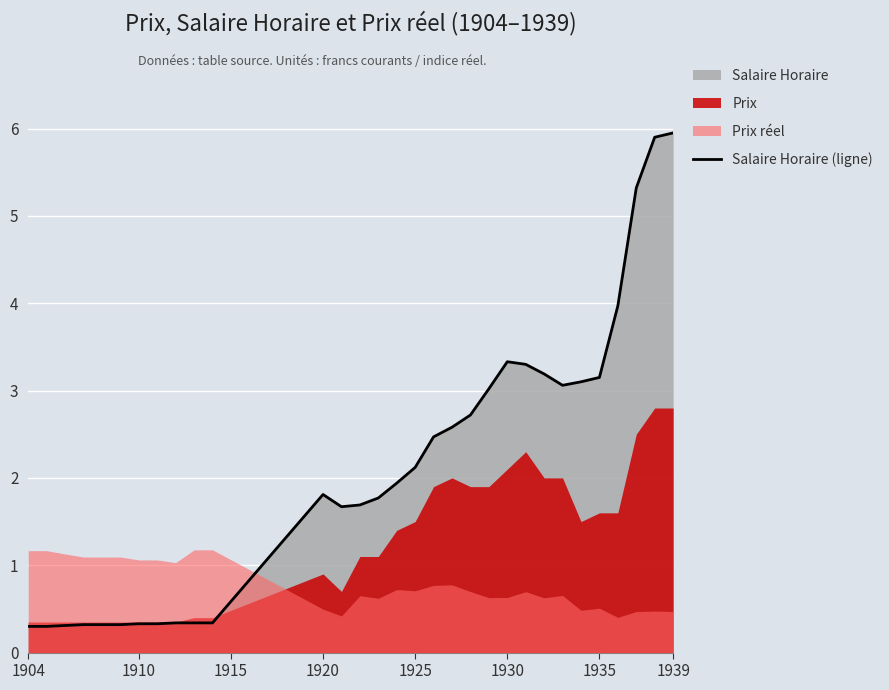

The Salaire Horaire (ligne) series shows 0.3 at 1910. True or false?

True